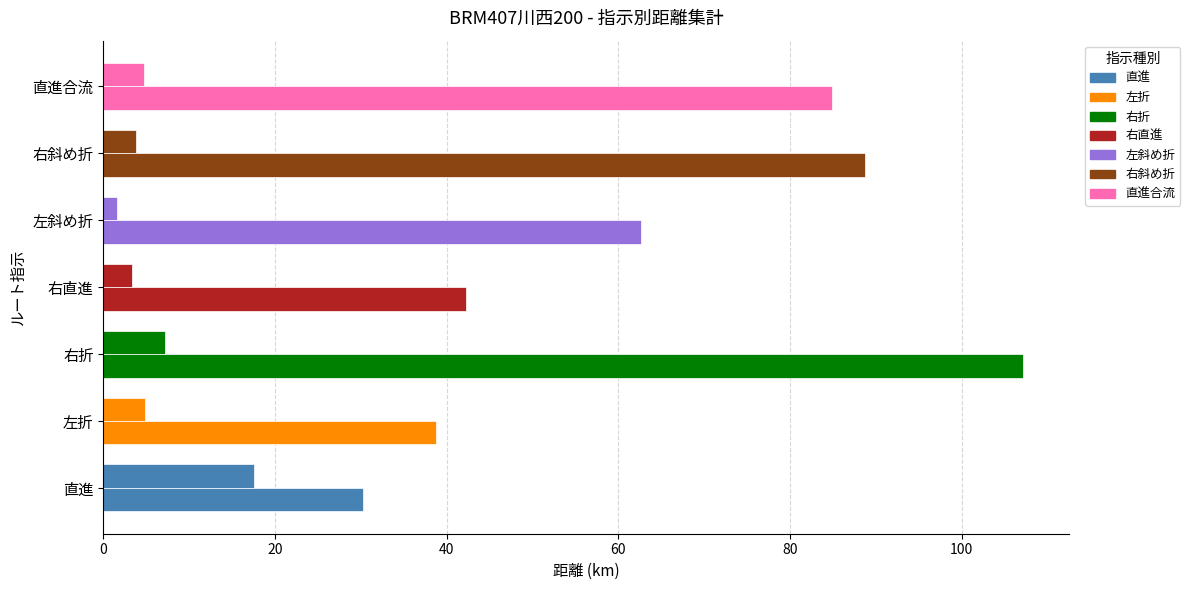

How many data points does each series have?

7